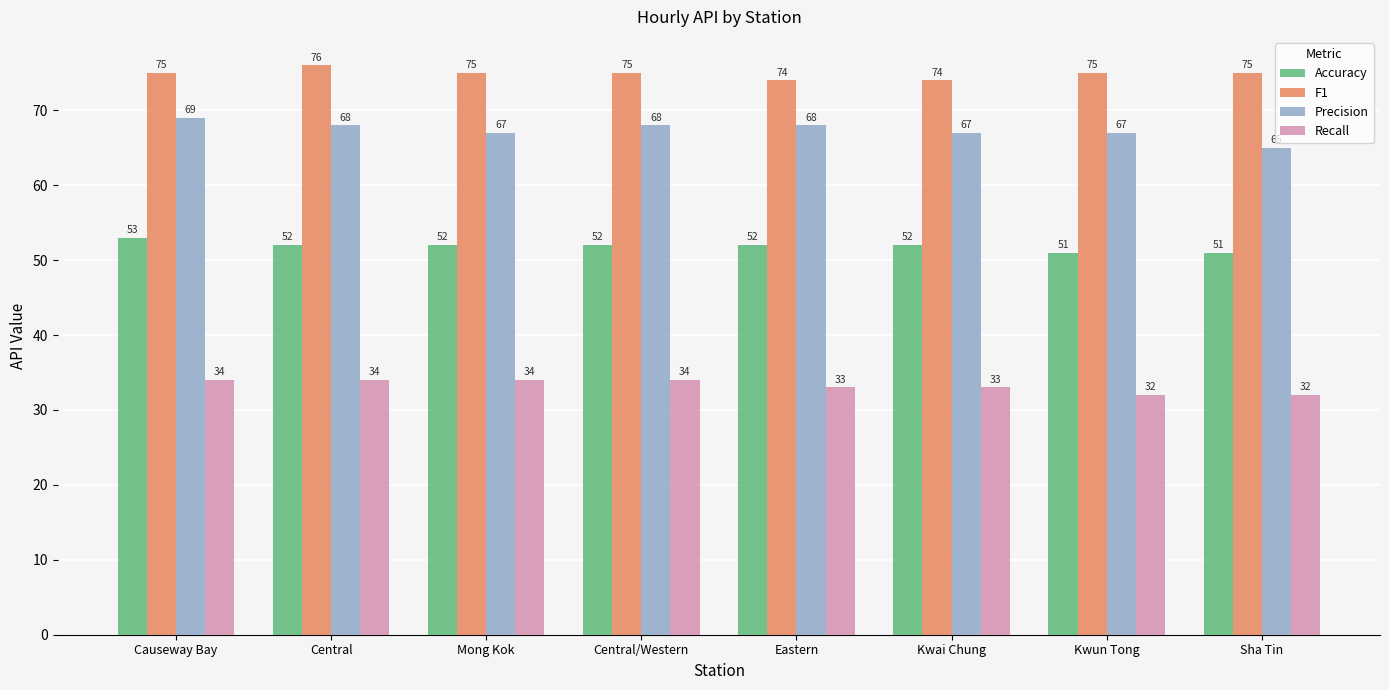

True or false: Precision has a value of 27 at Kwun Tong.

False